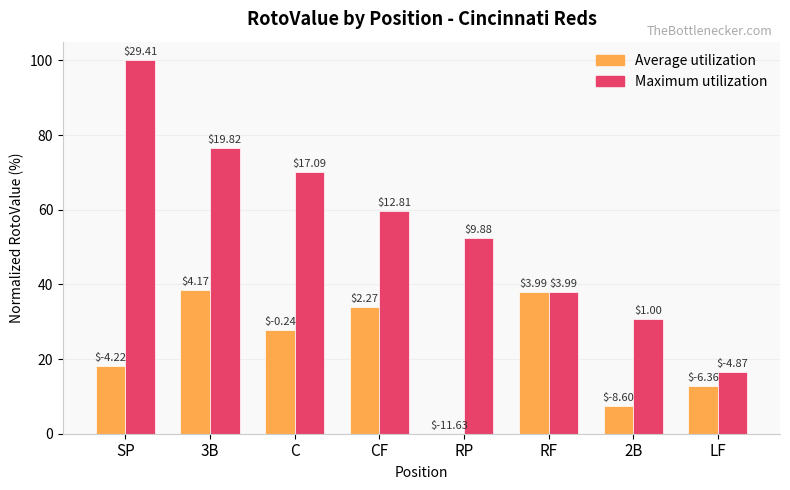

Which series has the largest total across all categories?

Maximum utilization